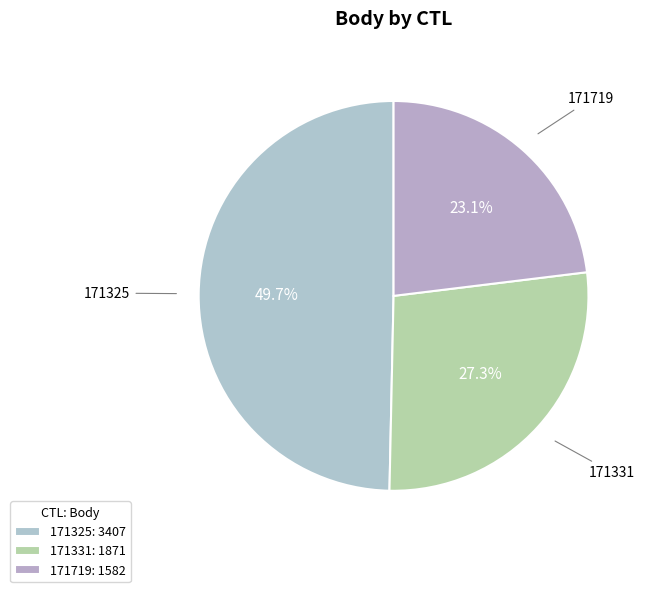

Which category has the smallest portion of the pie?

171719